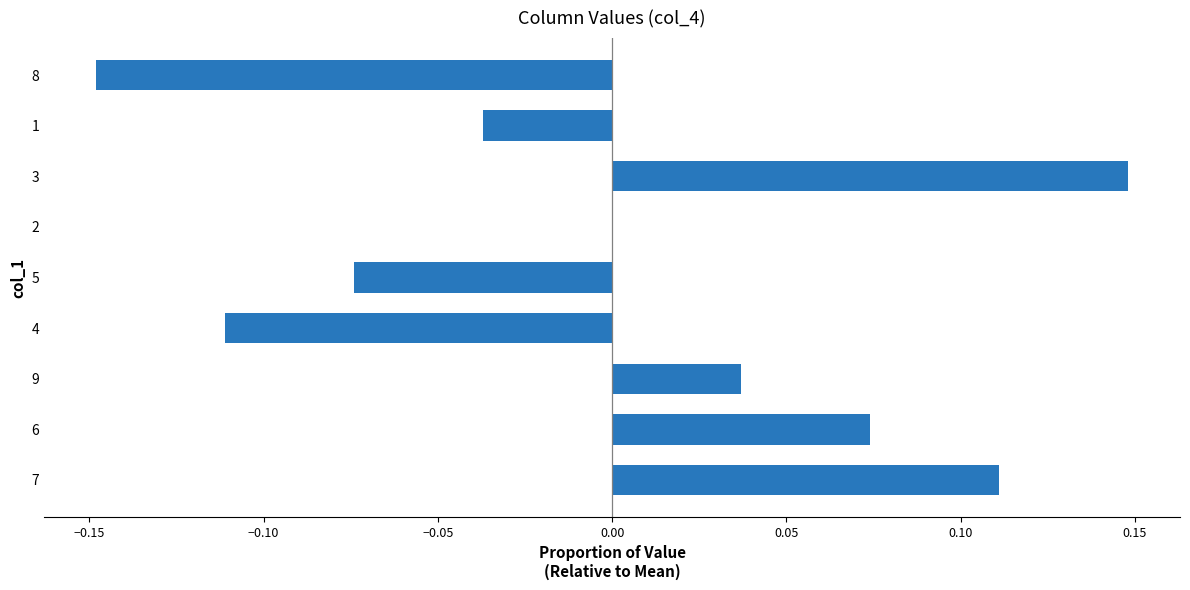

How many categories are shown in the chart?

9